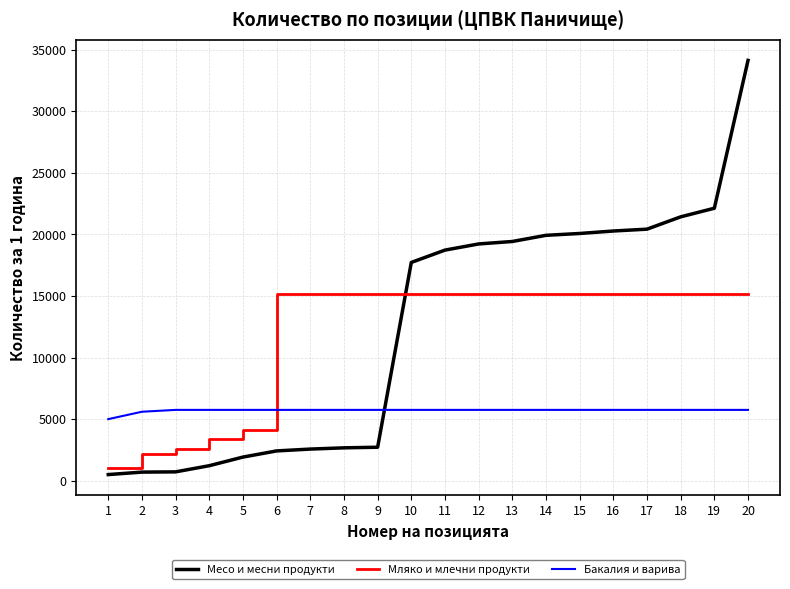

Is this an area chart (filled region under the line)?

No